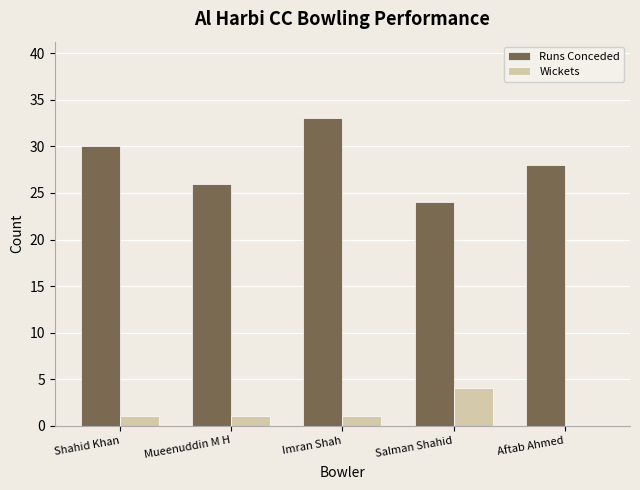

What is the sum of all Wickets values?

7